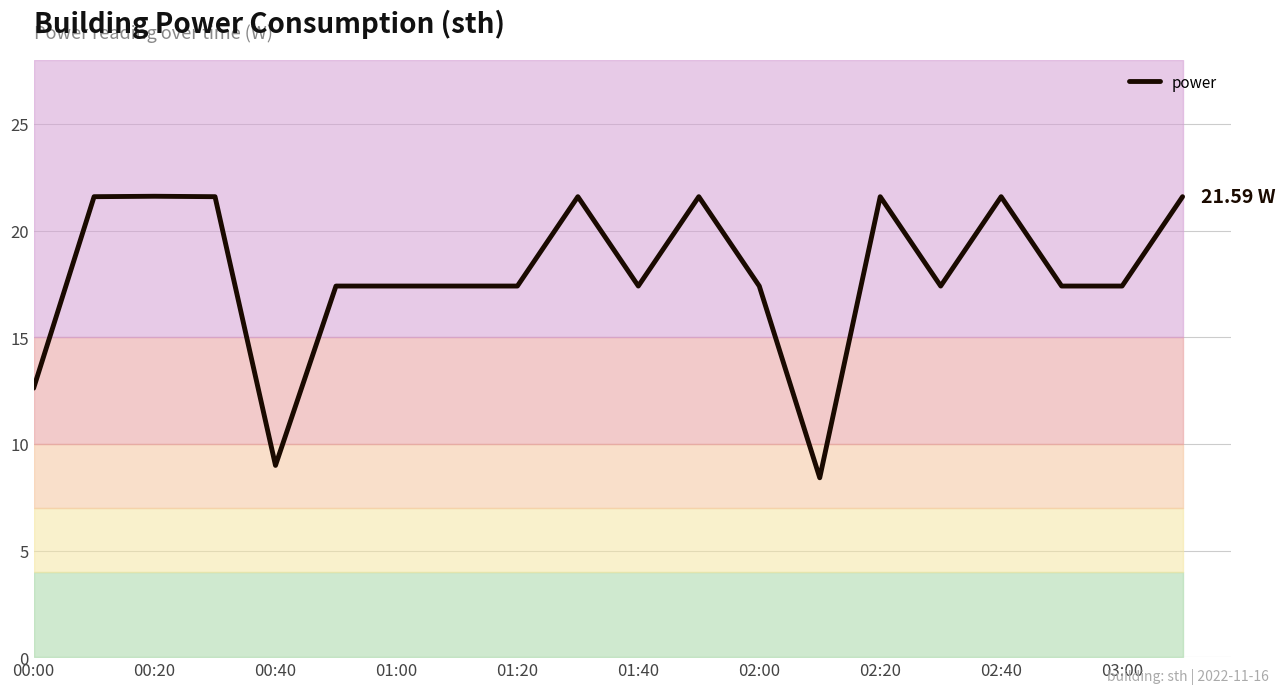

True or false: the data has more than 2 interior local peaks.

True